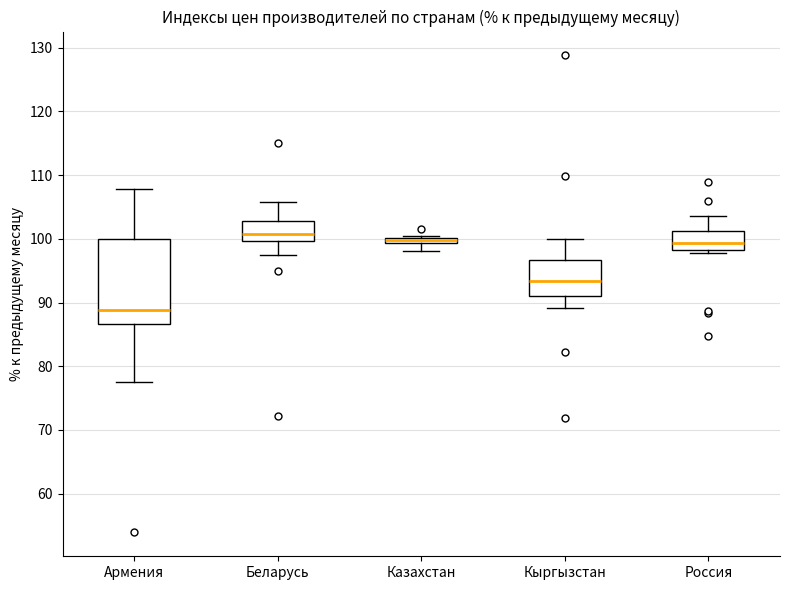

Comparing the boxes themselves (not the whiskers), which one is the tallest?

Армения